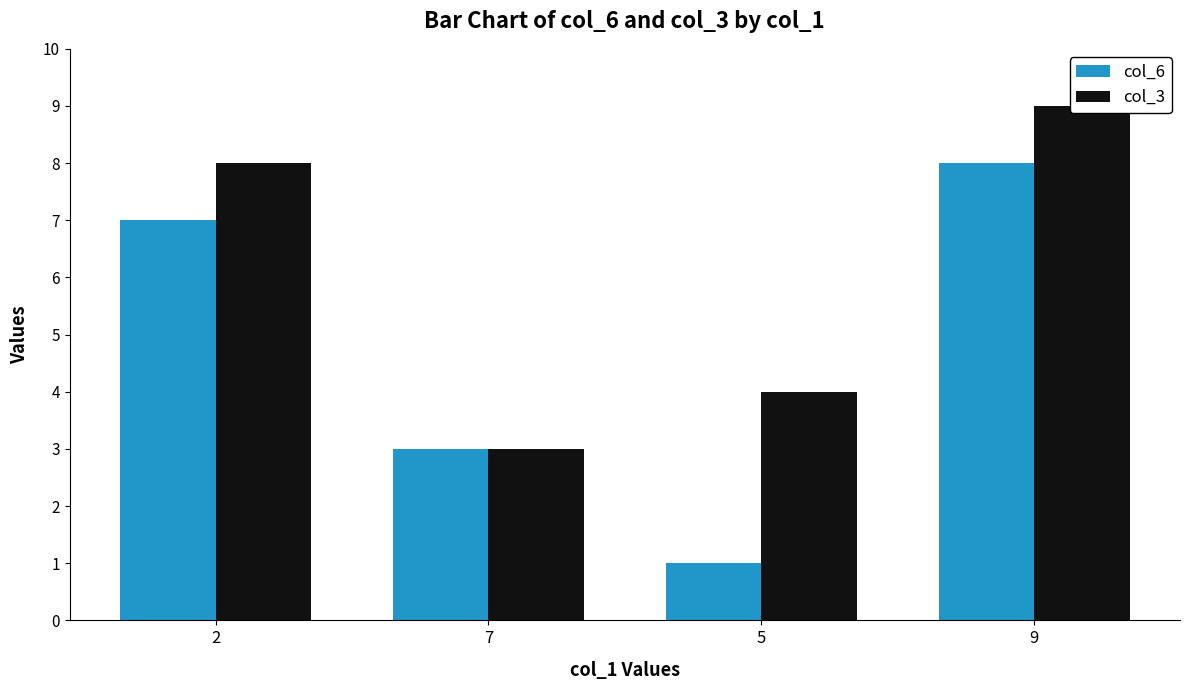

What is the label of the 3rd bar from the right?

7